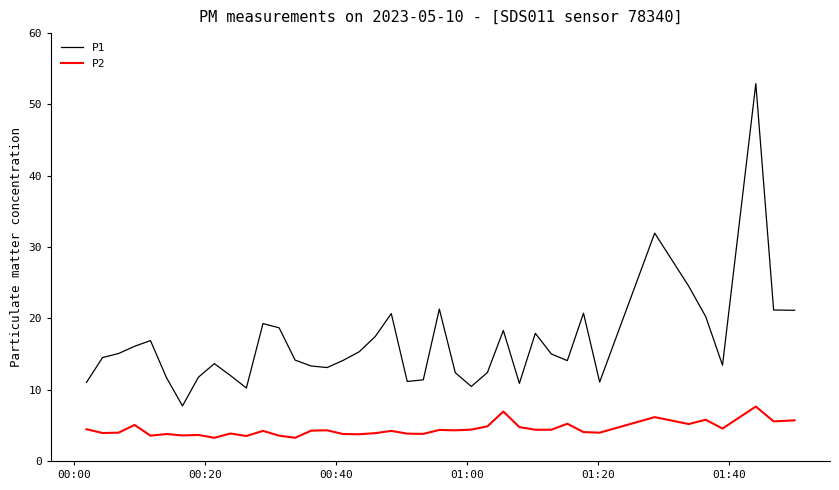

Which series has the largest total across all categories?

P1